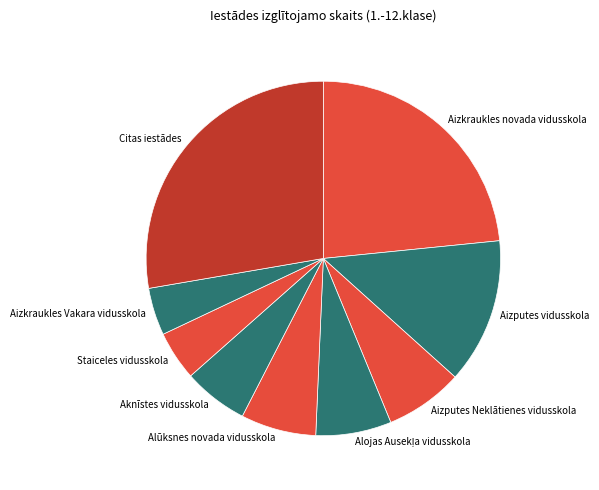

Does Staiceles vidusskola represent more than half of the total?

No